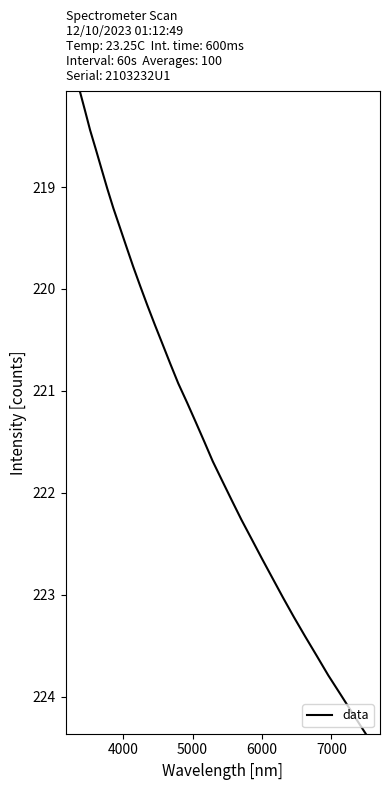

What is the smallest value displayed?

218.1